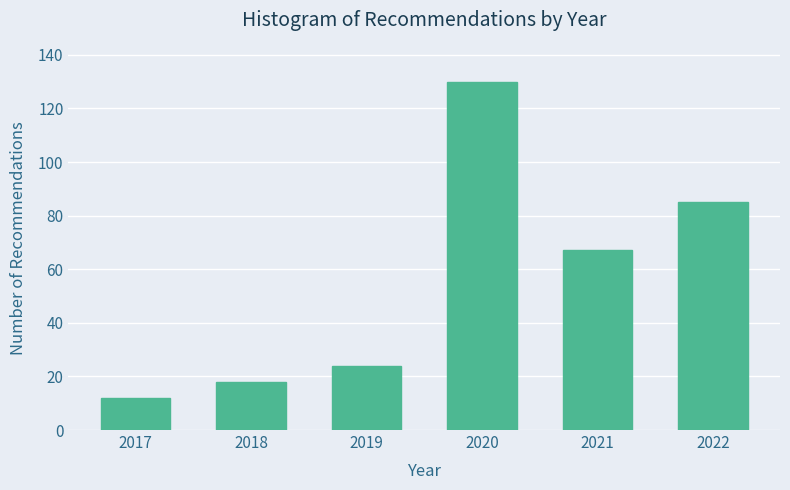

Reading right to left, extract all data points from this chart.

2022=85	2021=67	2020=130	2019=24	2018=18	2017=12